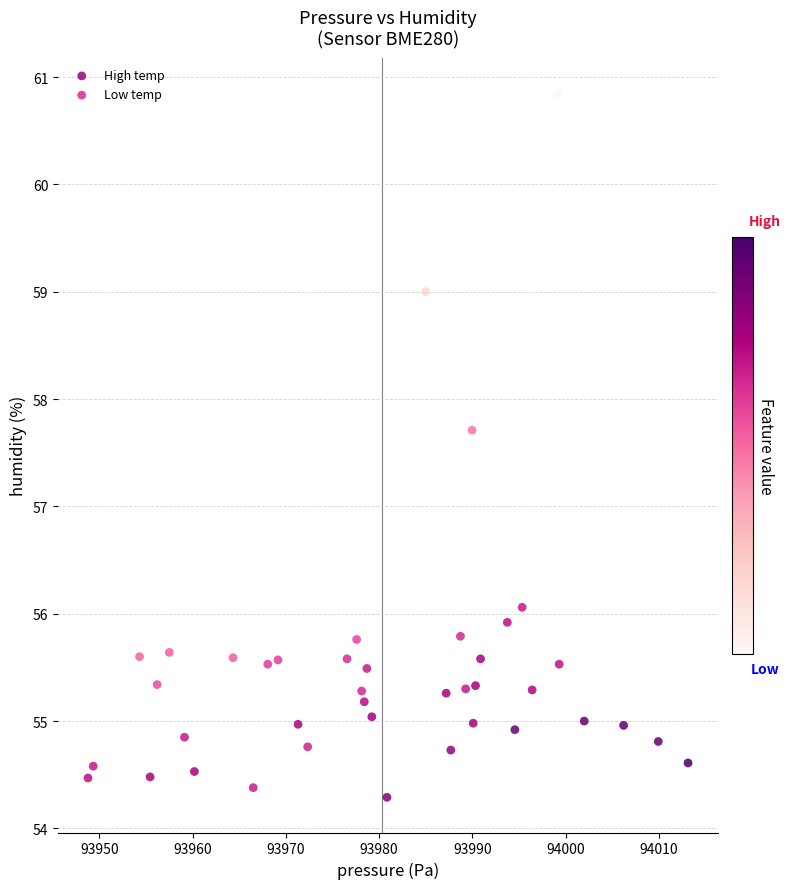

Which series has the largest Y range (max minus min)?

Low temp